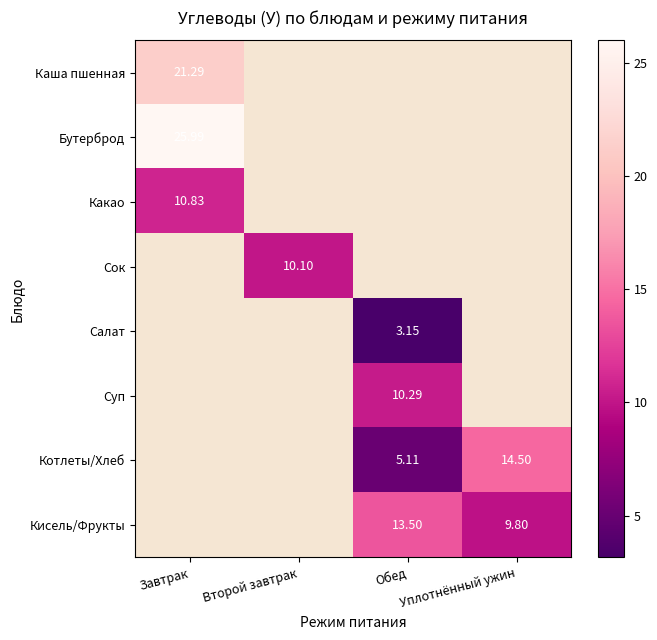

At which label is Какао closest to 10?

Завтрак